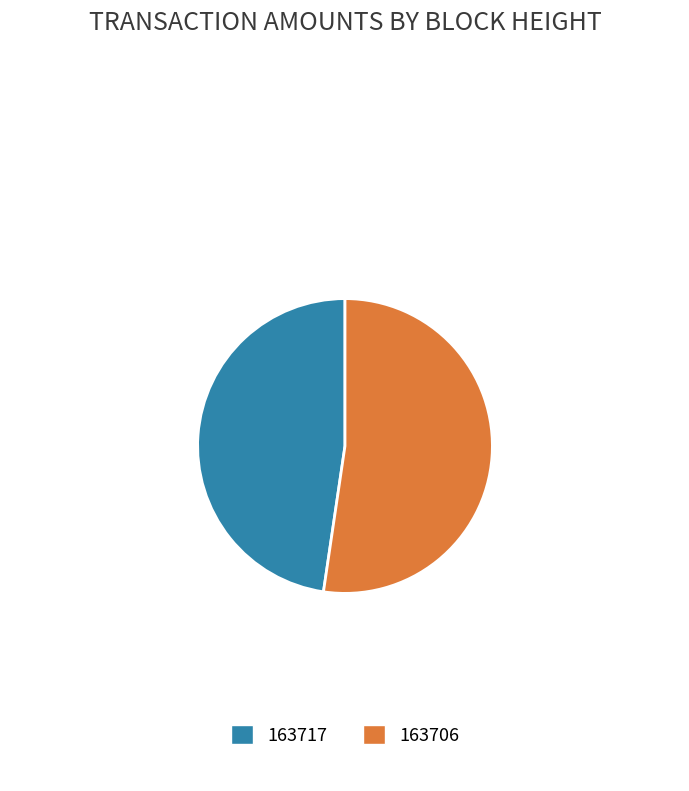

Count the number of slices in the pie.

2